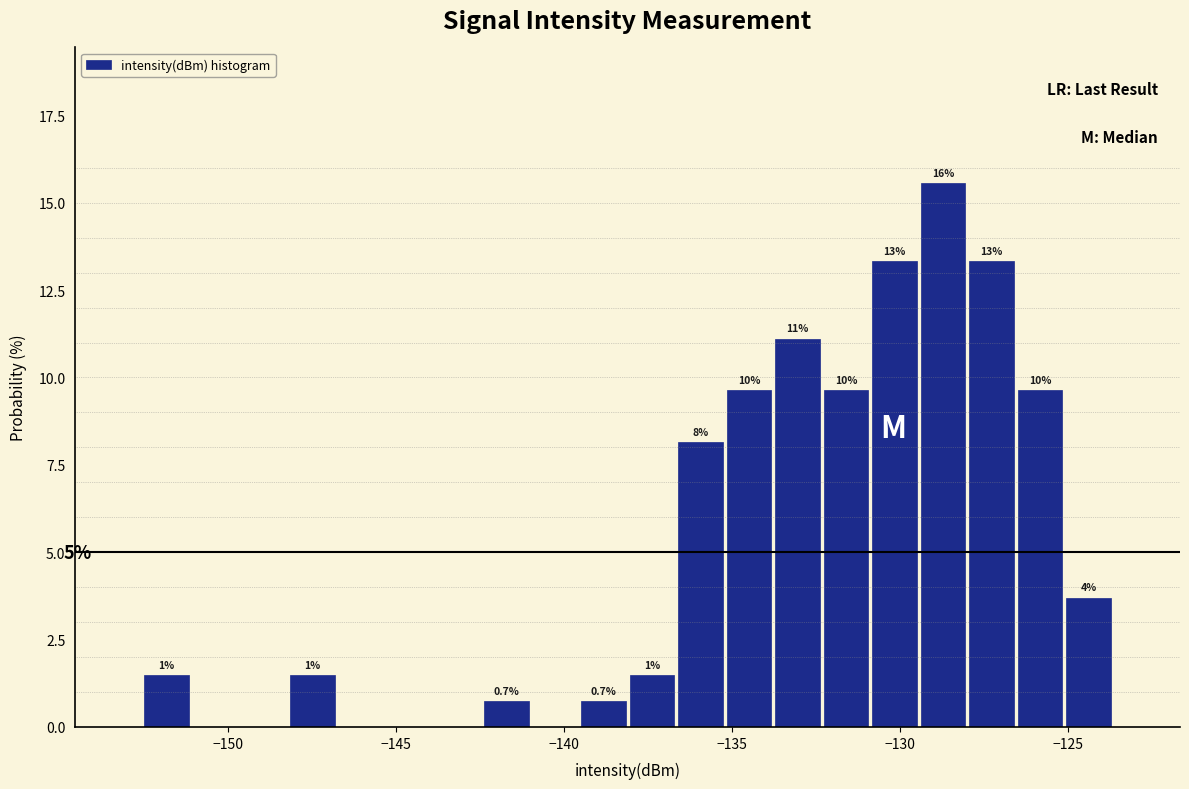

Around what value on the x-axis is the tallest bar? Give the approximate position of its centre, as read against the axis.

-128.5